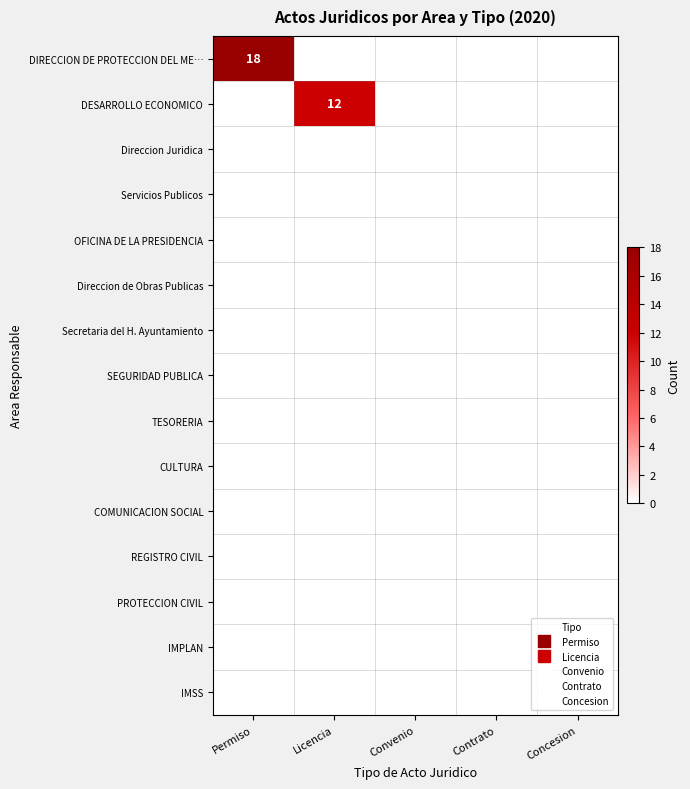

At Contrato, list the series in order from smallest to largest.

DIRECCION DE PROTECCION DEL ME…, DESARROLLO ECONOMICO, Direccion Juridica, Servicios Publicos, OFICINA DE LA PRESIDENCIA, Direccion de Obras Publicas, Secretaria del H. Ayuntamiento, SEGURIDAD PUBLICA, TESORERIA, CULTURA, COMUNICACION SOCIAL, REGISTRO CIVIL, PROTECCION CIVIL, IMPLAN, IMSS